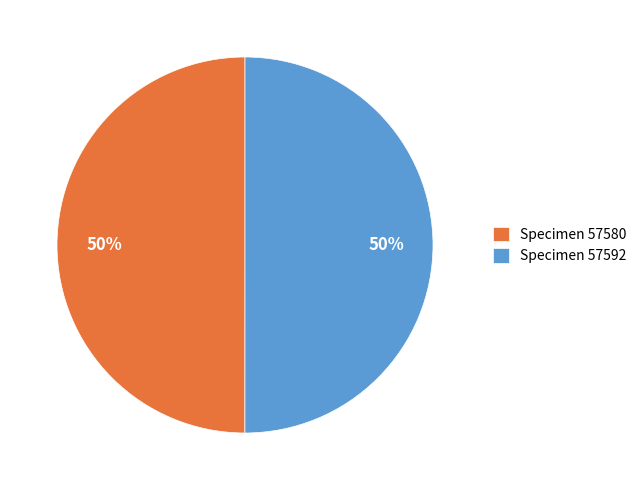

What percentage is the Specimen 57592 slice, to the nearest percent?

50%